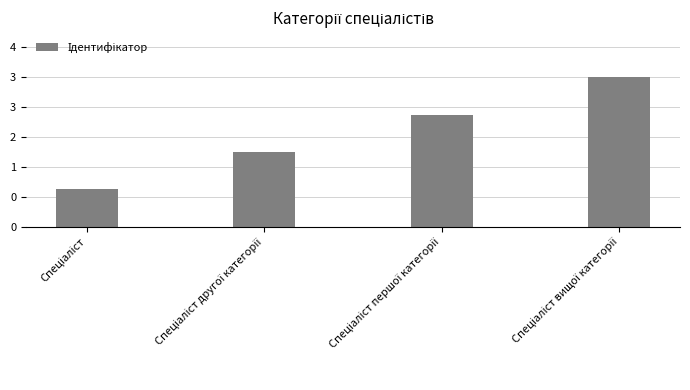

At which category does the chart reach its minimum across all series?

Спеціаліст